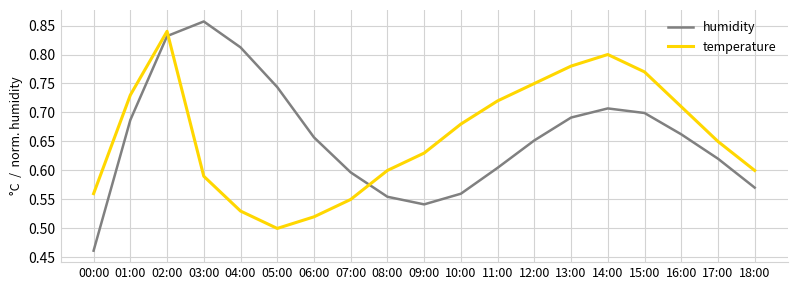

Is it true that temperature equals 0.4 at 02:00?

False